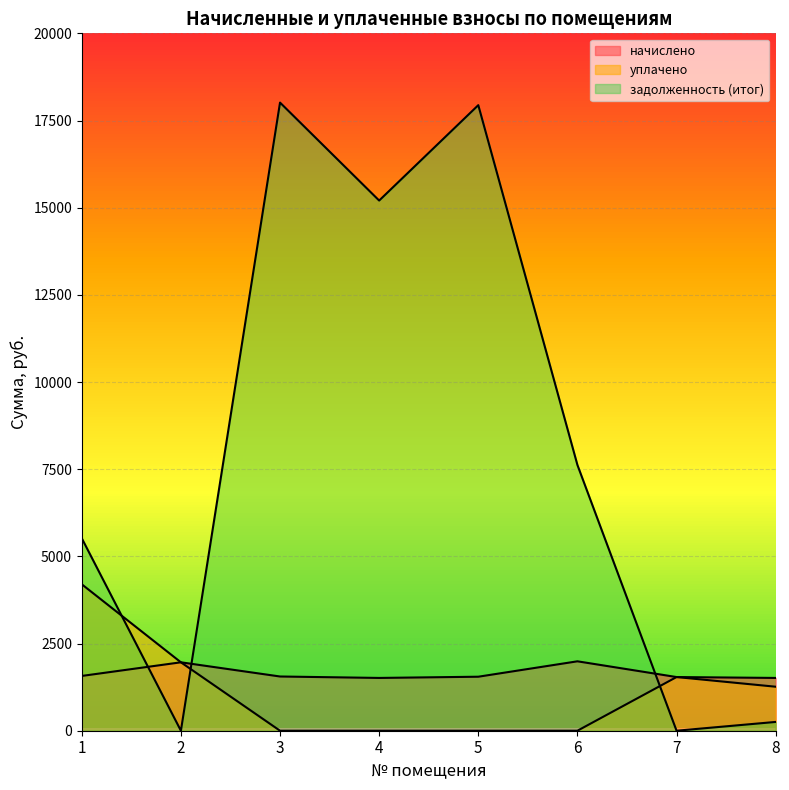

How many lines are shown in the chart?

3